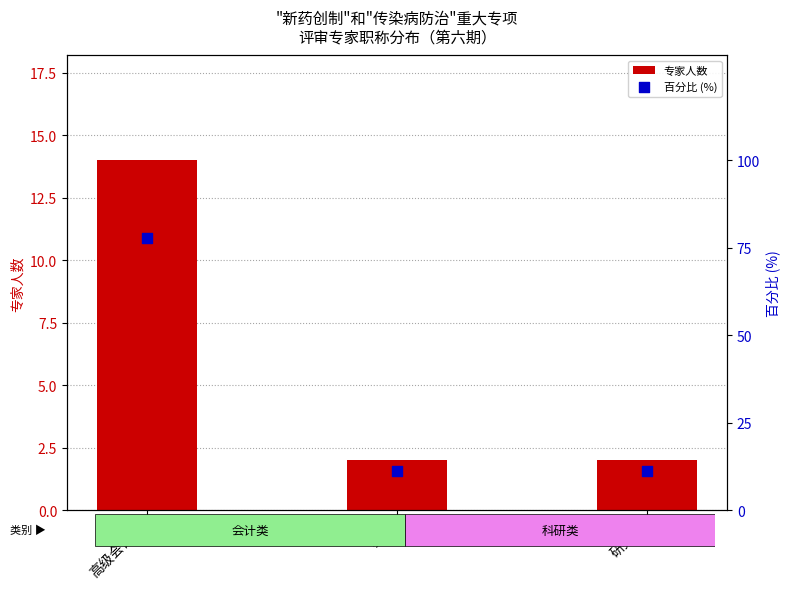

Is the value of 专家人数 at 教授 greater than the value of 百分比 (%) at 研究员?

No